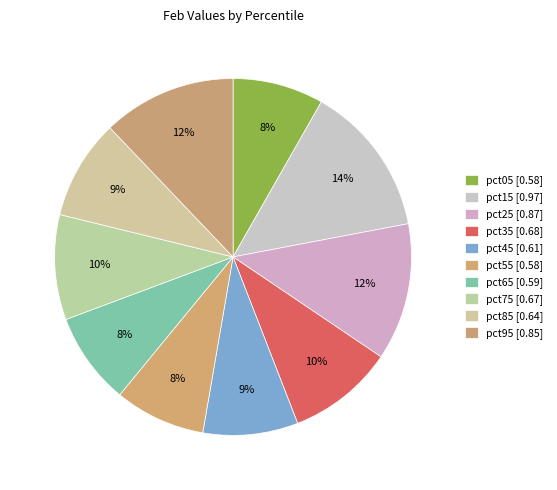

The pct85 slice represents 9% of the pie. True or false?

True